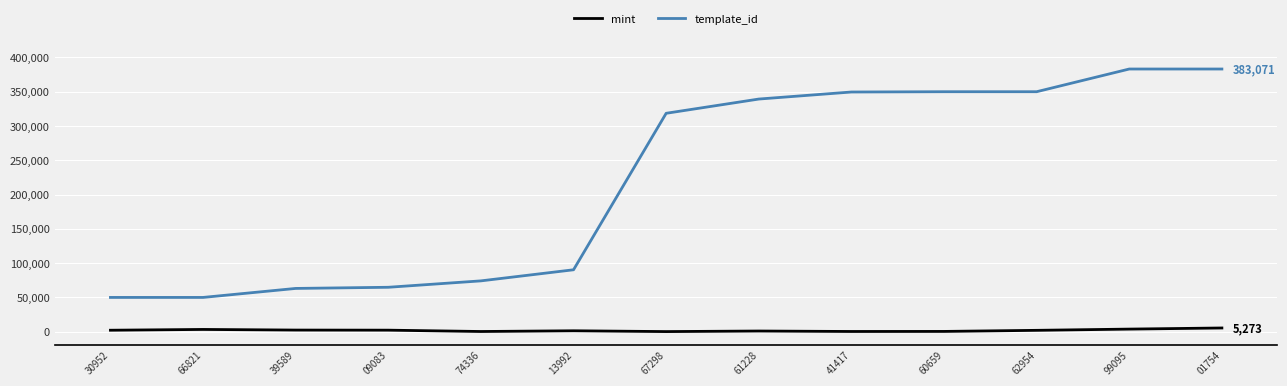

Which series has the largest range (max minus min)?

template_id